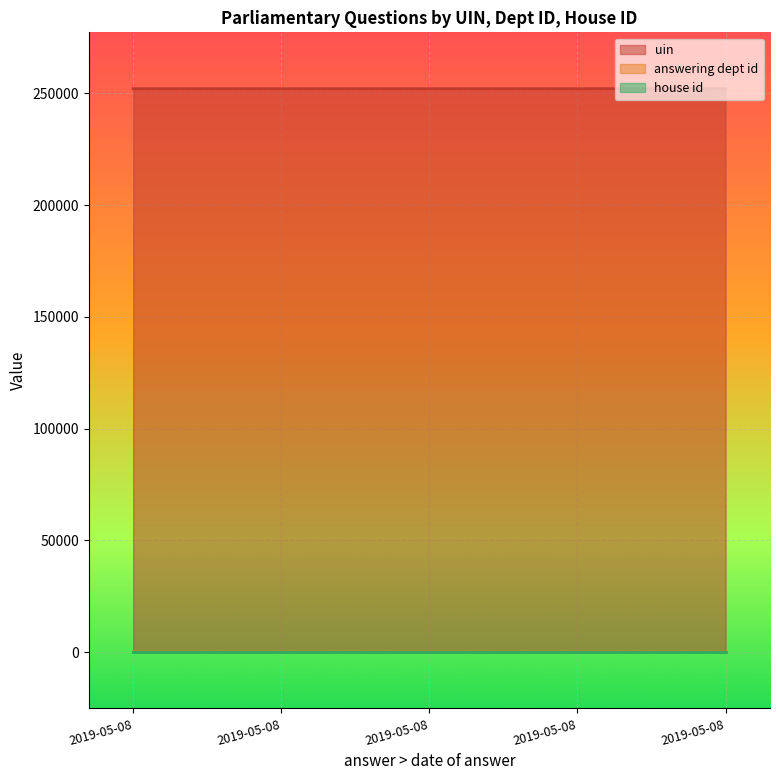

Does the chart display data point markers on the line(s)?

No